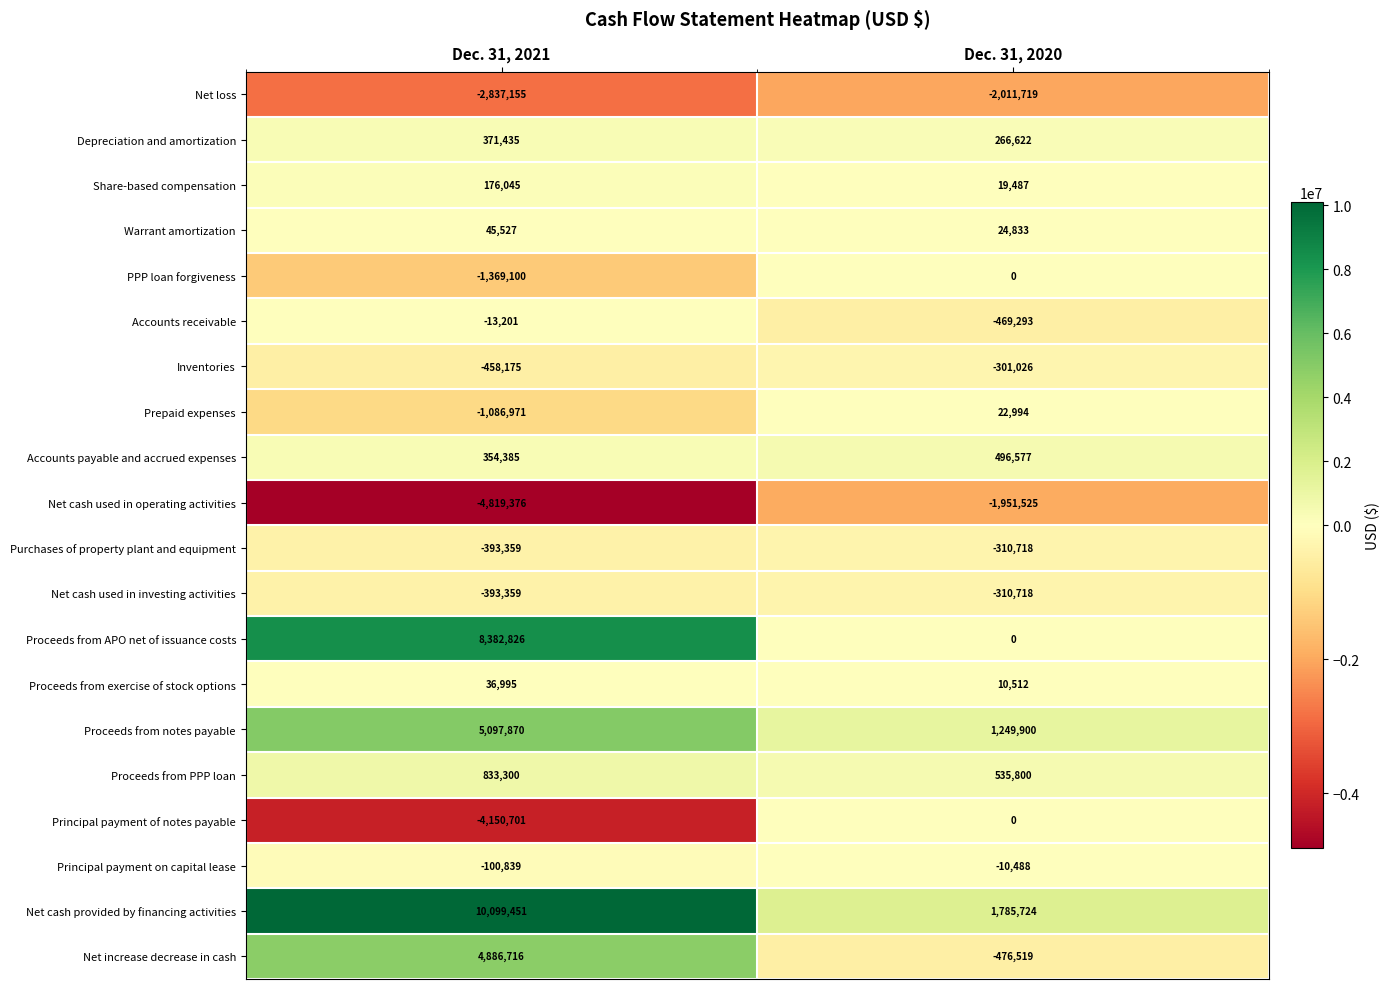

At which label is Principal payment on capital lease closest to -55663?

Dec. 31, 2020